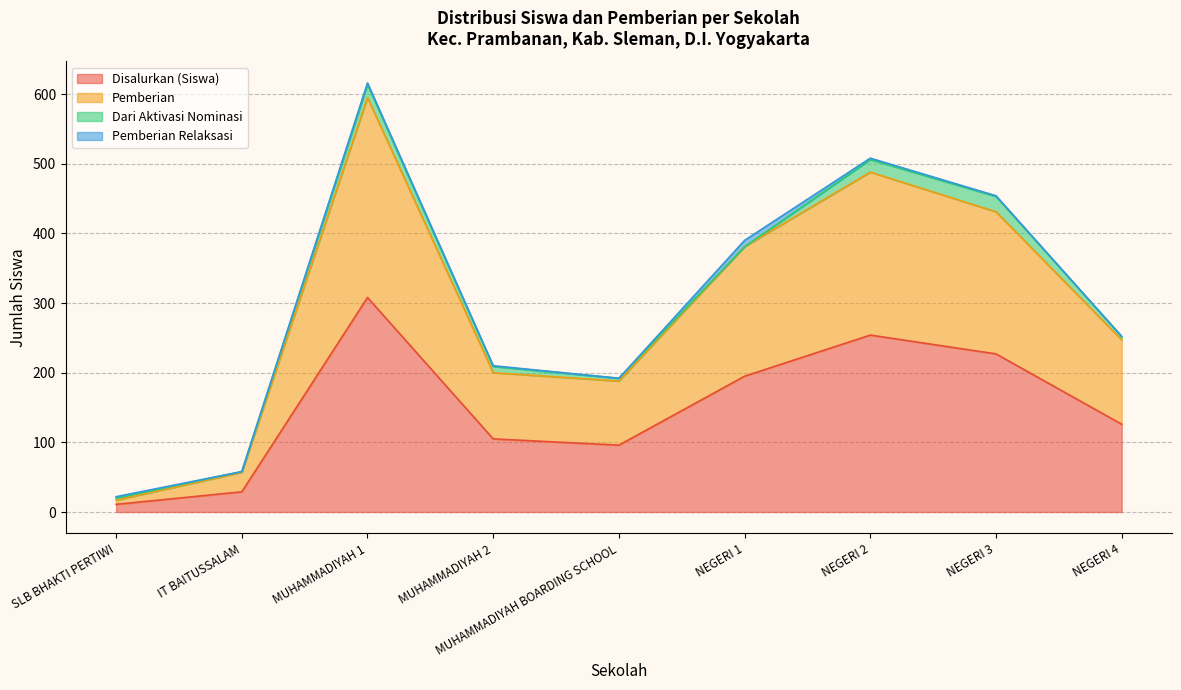

True or false: Dana Disalurkan has more than 0 interior local peaks.

True